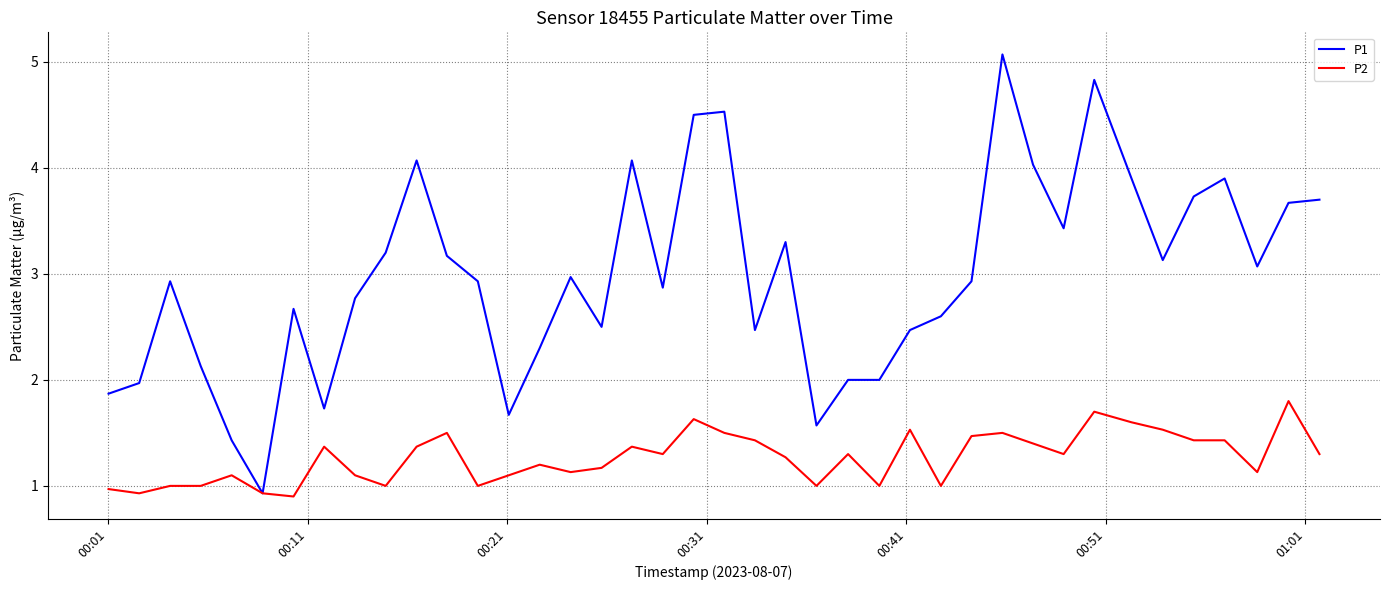

List the series in order of their peak value, highest first.

P1, P2